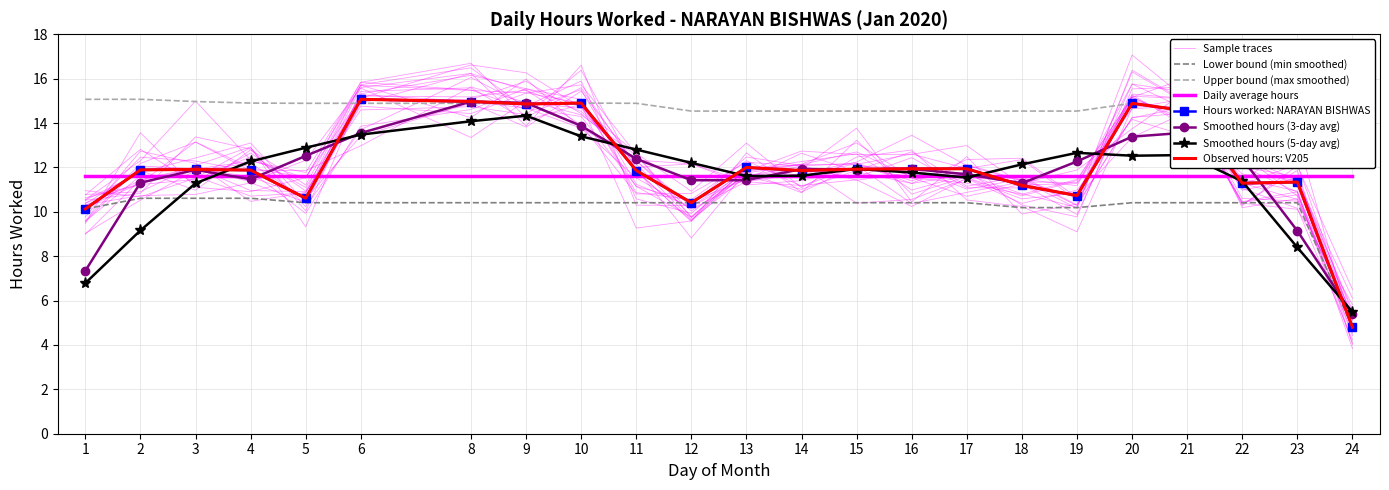

Reading right to left, what are all the values shown in this chart?

Hours Worked: 24=4.8	23=11.3	22=11.3	21=14.5	20=14.9	19=10.7	18=11.2	17=11.9	16=11.9	15=11.9	14=11.9	13=12.0	12=10.4	11=11.9	10=14.9	9=14.9	8=15.0	6=15.1	5=10.6	4=11.9	3=11.9	2=11.9	1=10.1
Upper Bound: 24=14.9	23=14.5	22=14.5	21=14.5	20=14.9	19=14.5	18=14.5	17=14.5	16=14.5	15=14.5	14=14.5	13=14.5	12=14.5	11=14.9	10=14.9	9=14.9	8=14.9	6=14.9	5=14.9	4=14.9	3=15.0	2=15.1	1=15.1
Lower Bound: 24=4.8	23=10.4	22=10.4	21=10.4	20=10.4	19=10.2	18=10.2	17=10.4	16=10.4	15=10.4	14=10.4	13=10.4	12=10.4	11=10.4	10=10.4	9=10.4	8=10.4	6=10.4	5=10.4	4=10.6	3=10.6	2=10.6	1=10.1